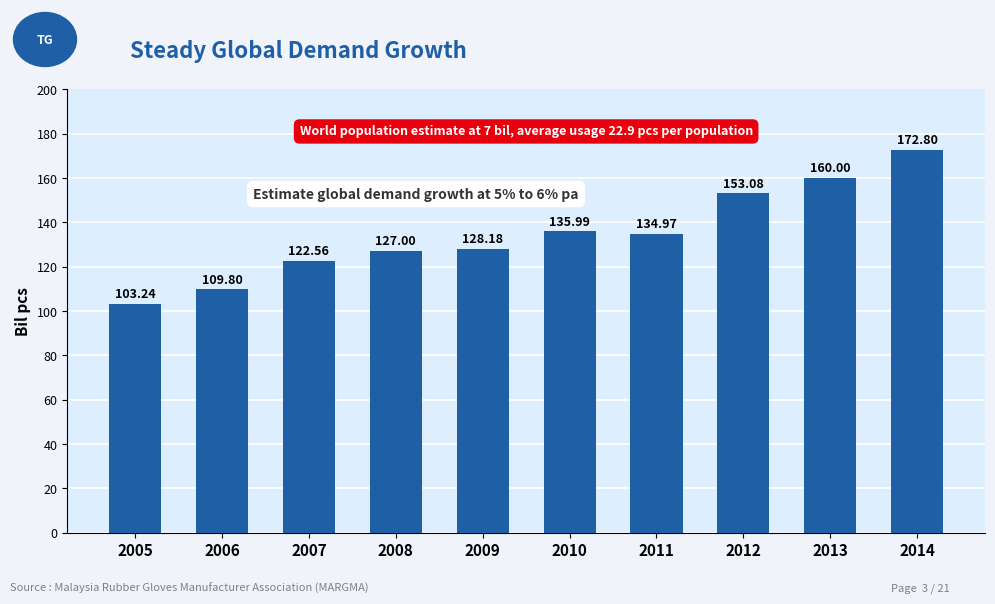

Which has a higher value, 2014 or 2012?

2014